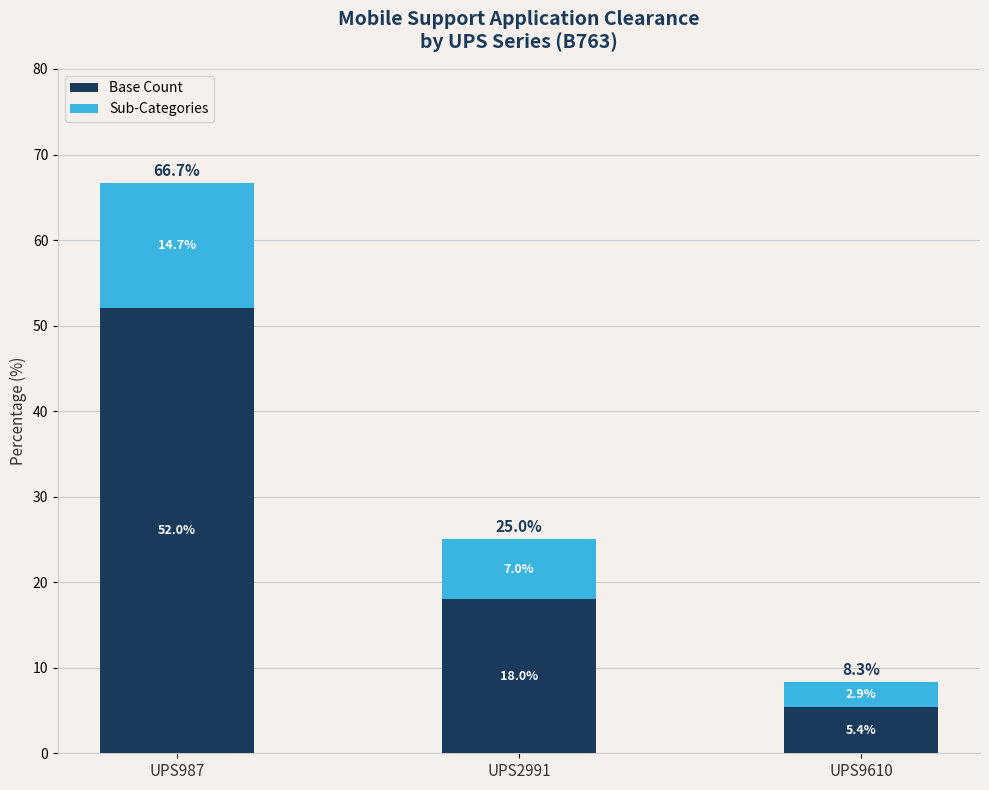

List the labels in order of Base Count value, largest first.

UPS987, UPS2991, UPS9610